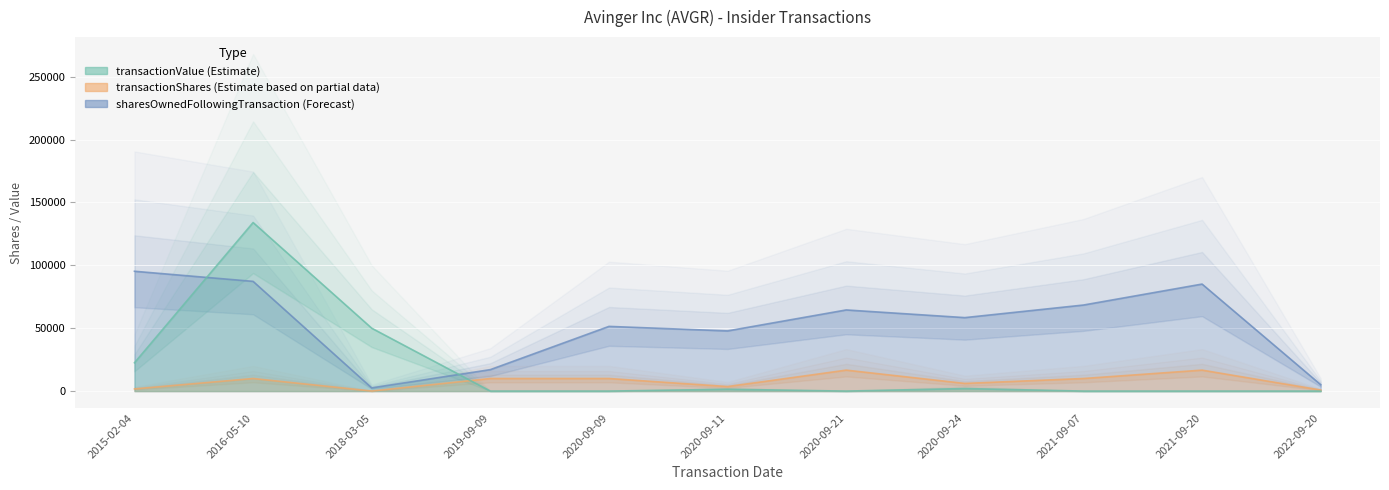

Which series has the largest range (max minus min)?

transactionValue